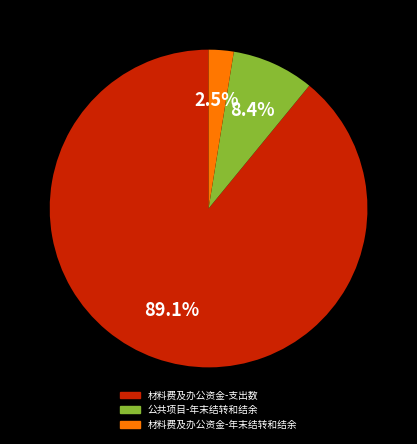

Between 公共项目-年末结转和结余 and 材料费及办公资金-支出数, which is larger?

材料费及办公资金-支出数